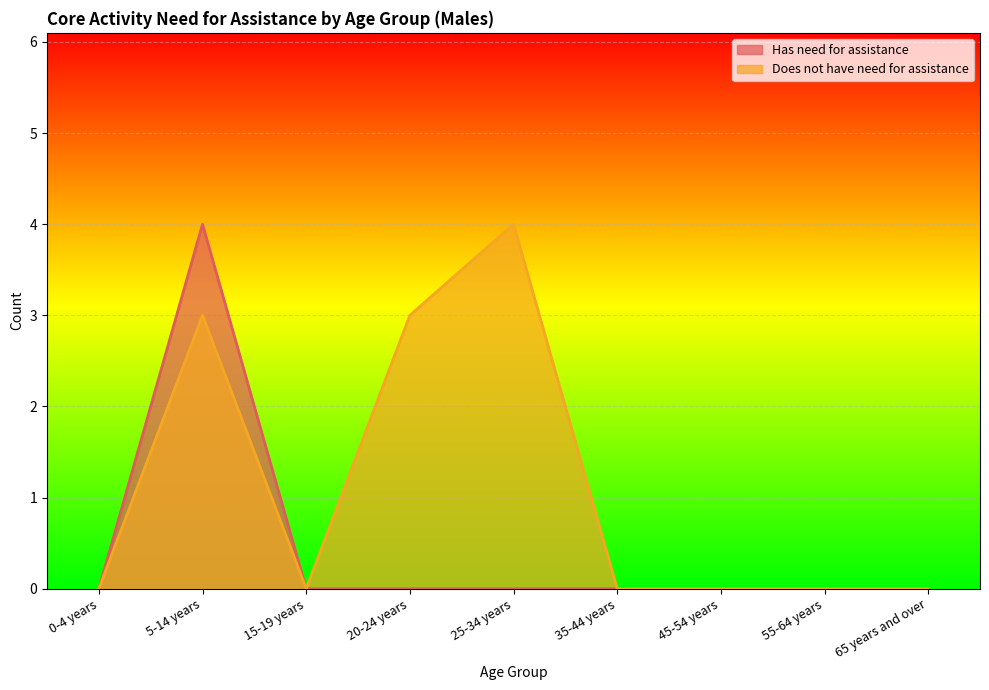

What is the label of the 4th point from the right?

35-44 years